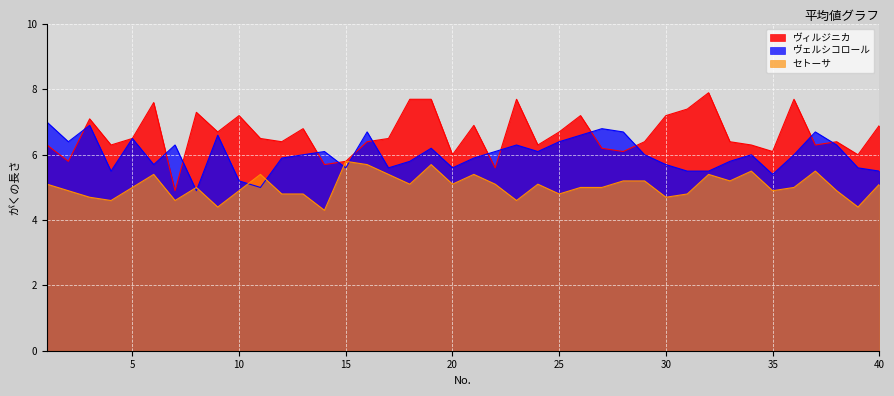

Which has a higher value, 32 or 22?

32